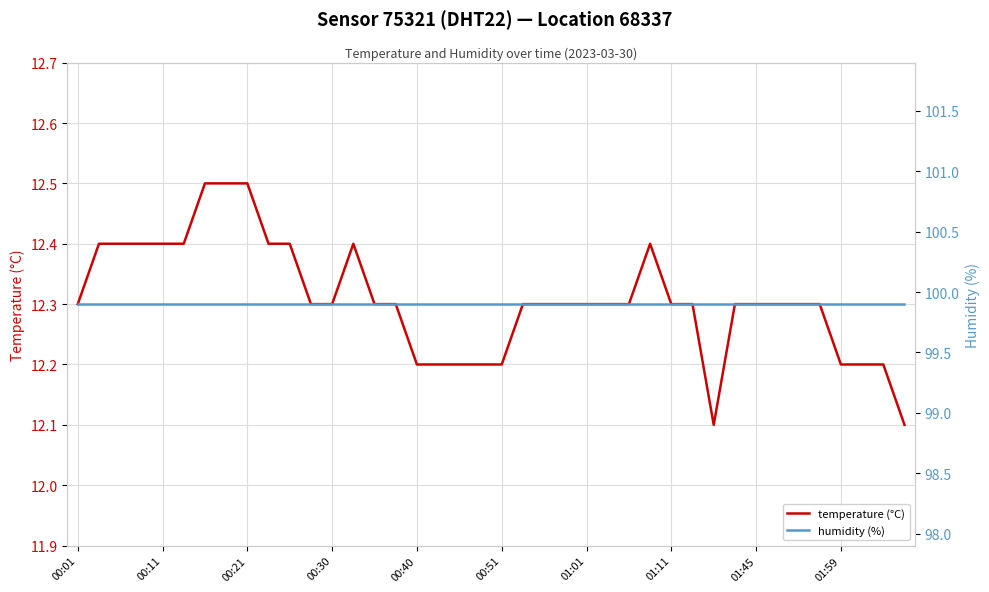

The humidity series shows 99.9 at 00:11. True or false?

True